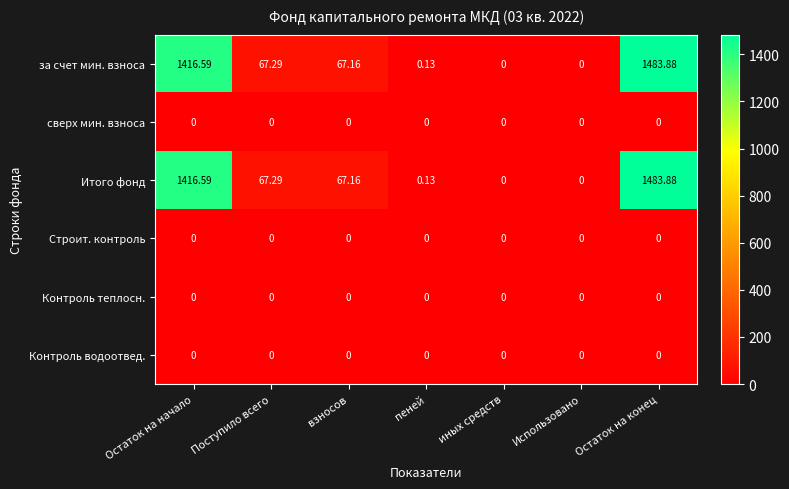

At which category is the sum across all series the highest?

Остаток на конец